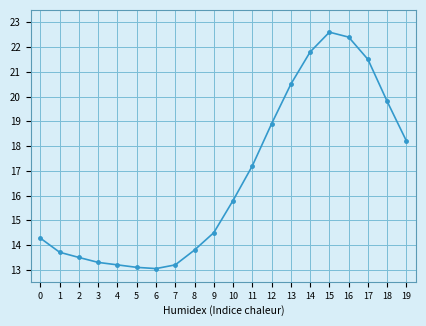

What is the value of the 13th point from the left?

18.9